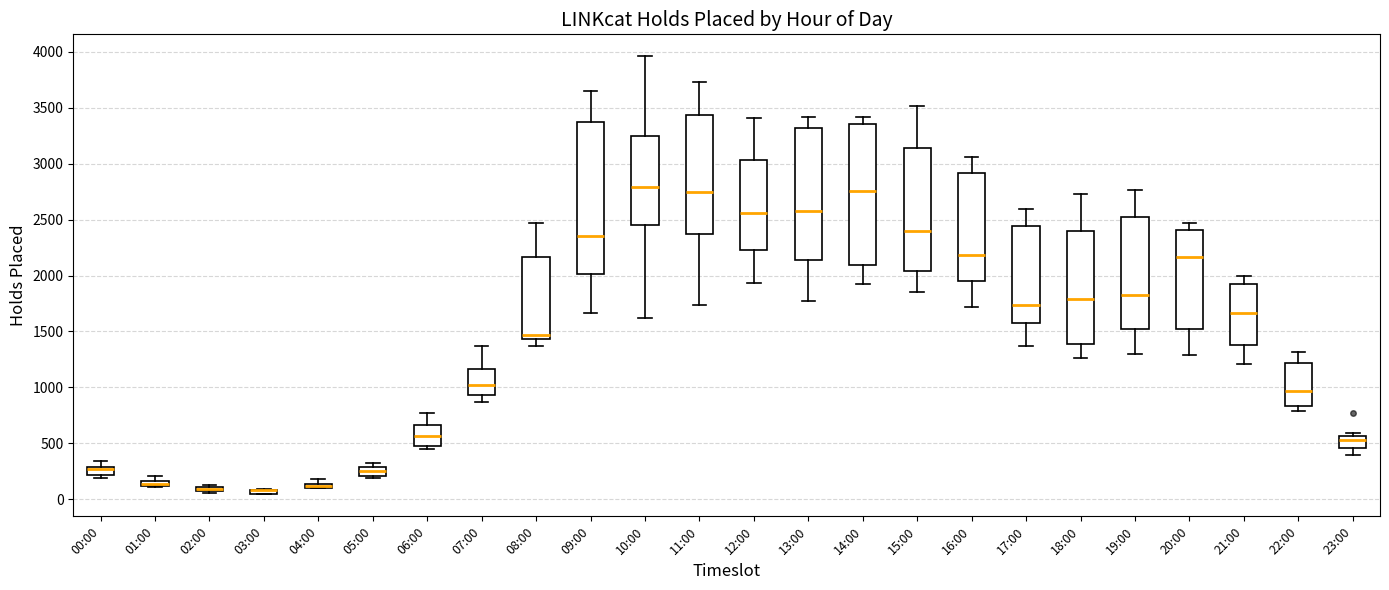

Where is the upper edge of the box for 16:00 on the y-axis? The values are not printed on the chart, so give them approximately, as read against the axis.

2900